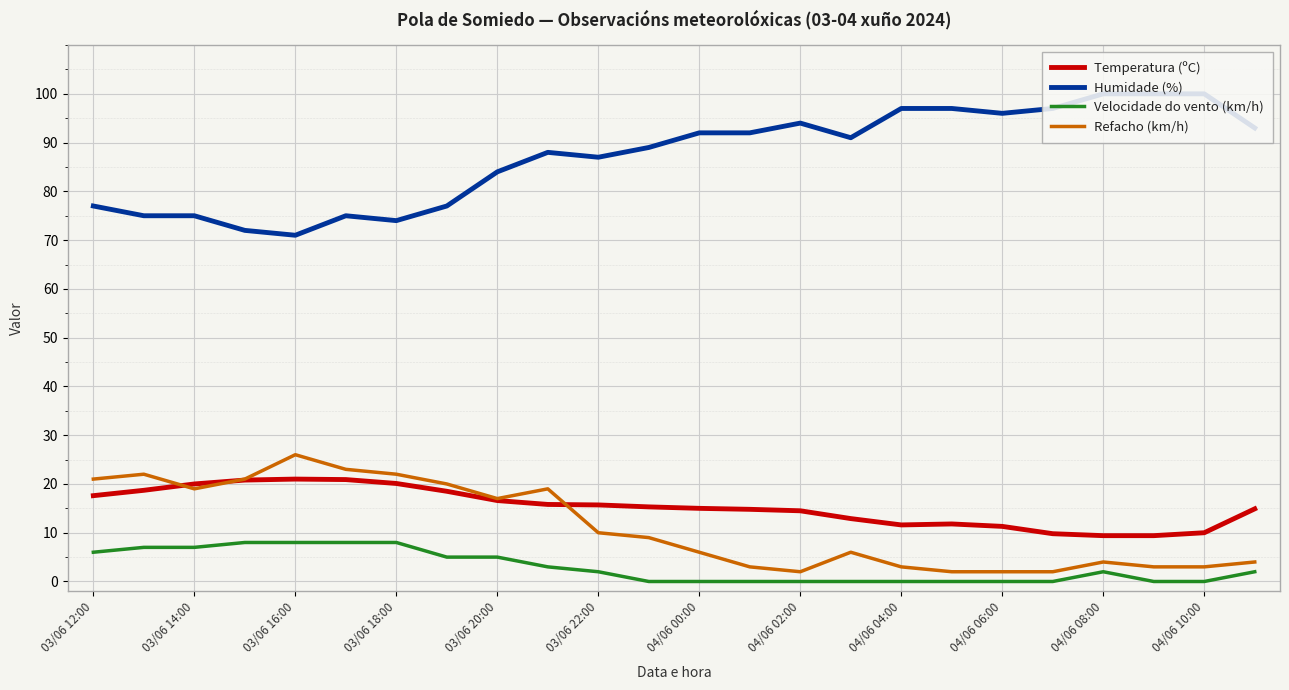

True or false: Temperatura (ºC) and Humidade (%) intersect in this chart.

False